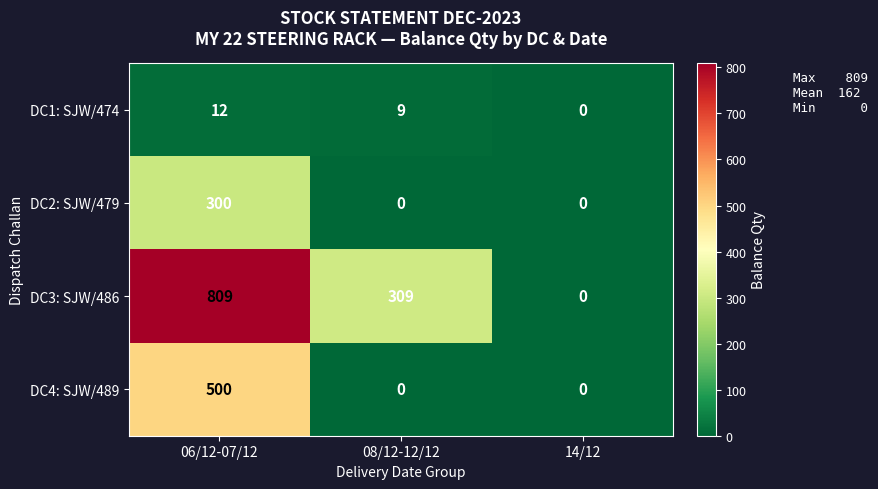

Reading left to right, transcribe all the data shown in this chart.

DC1: SJW/474: 12	9	0
DC2: SJW/479: 300	0	0
DC3: SJW/486: 809	309	0
DC4: SJW/489: 500	0	0